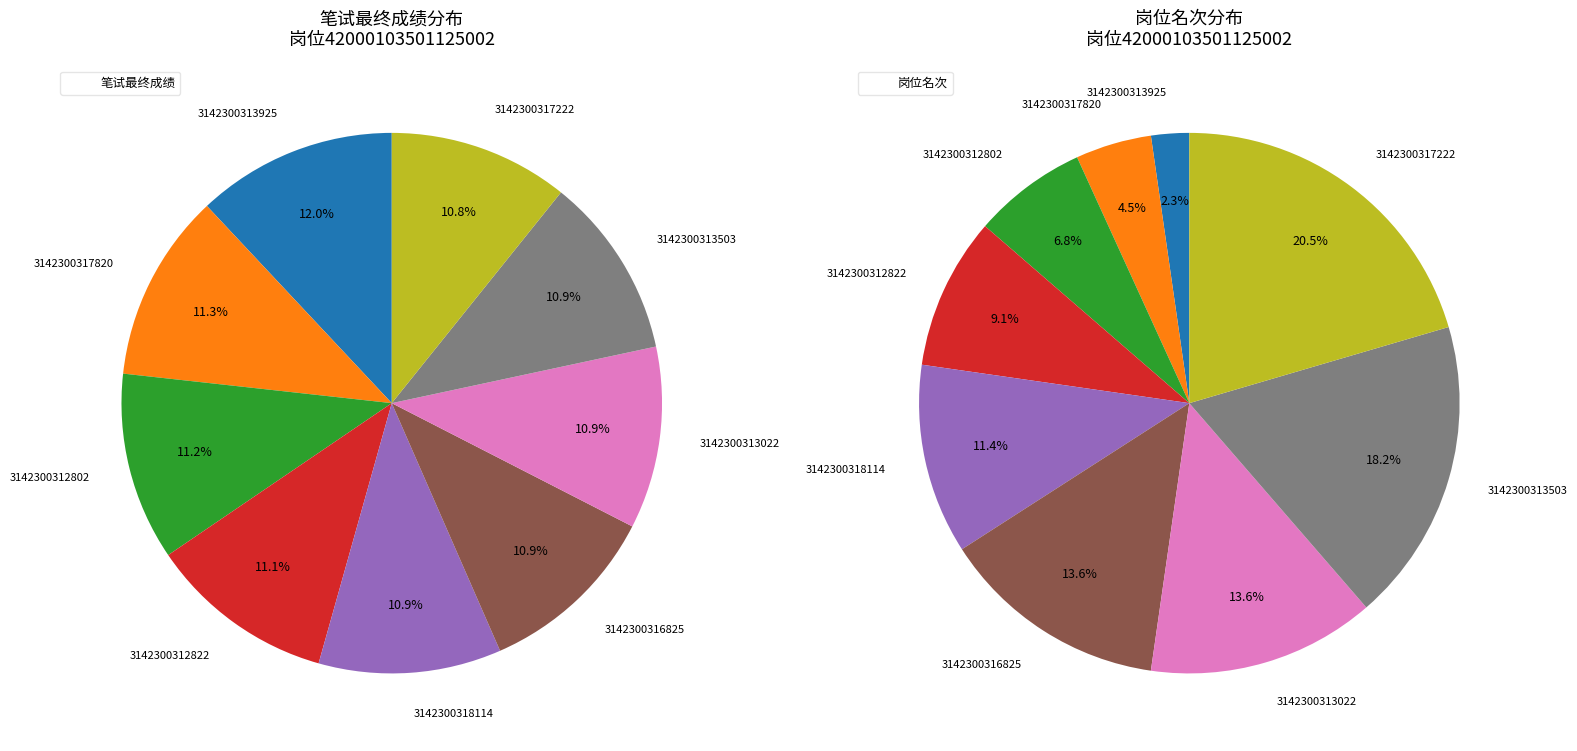

Does 3142300313022 represent more than half of the total?

No